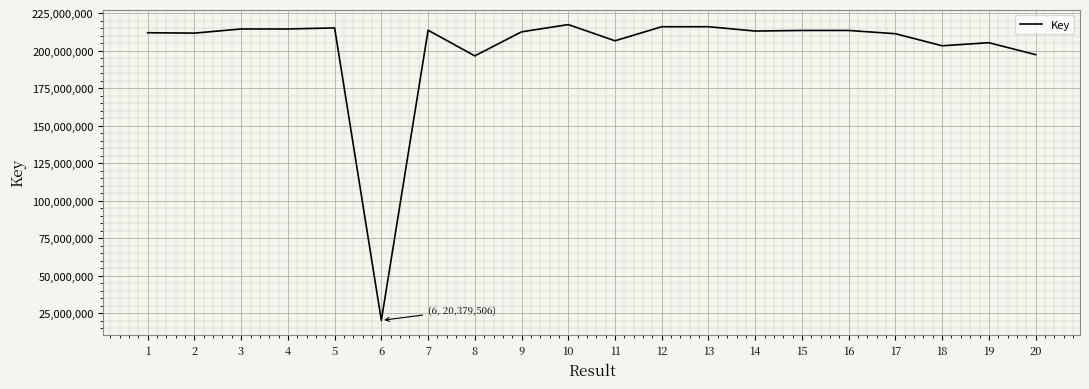

At which category does the chart reach its minimum across all series?

6